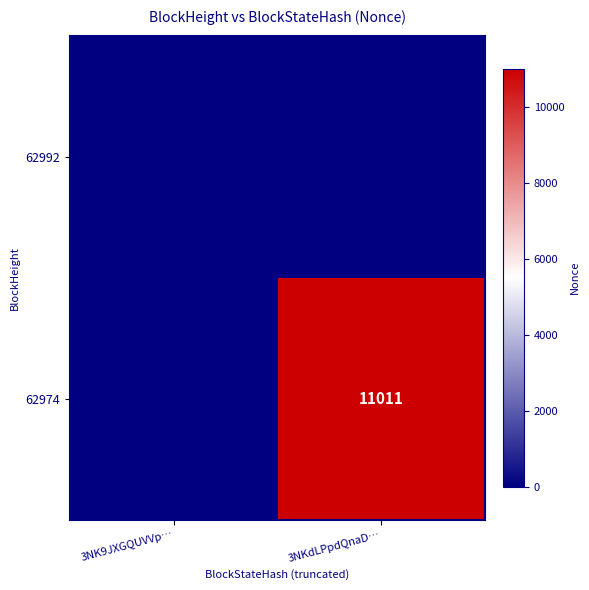

What is the maximum value for 62974?

11011